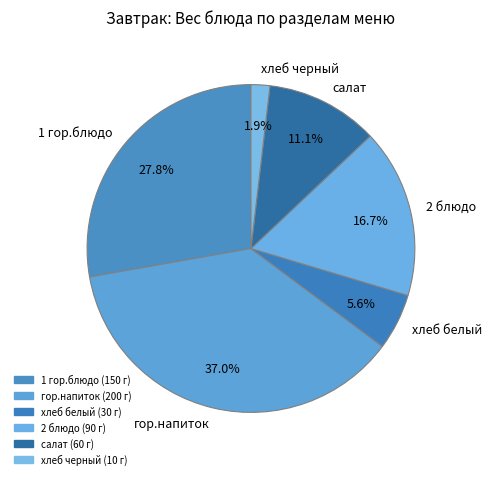

Approximately how many times larger is the value at гор.напиток compared to салат?

3.3